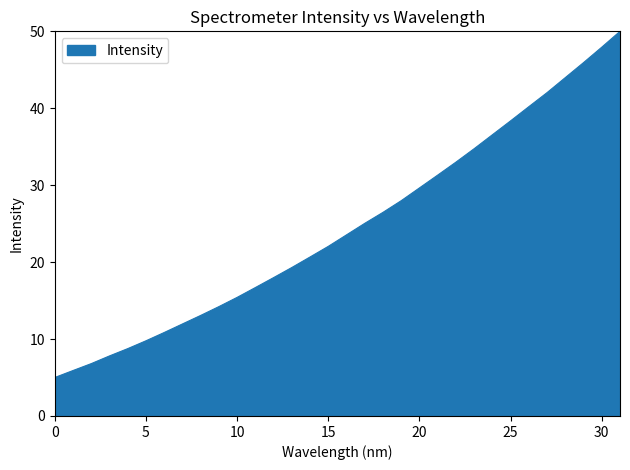

What is the difference between the maximum and minimum values?

45.0